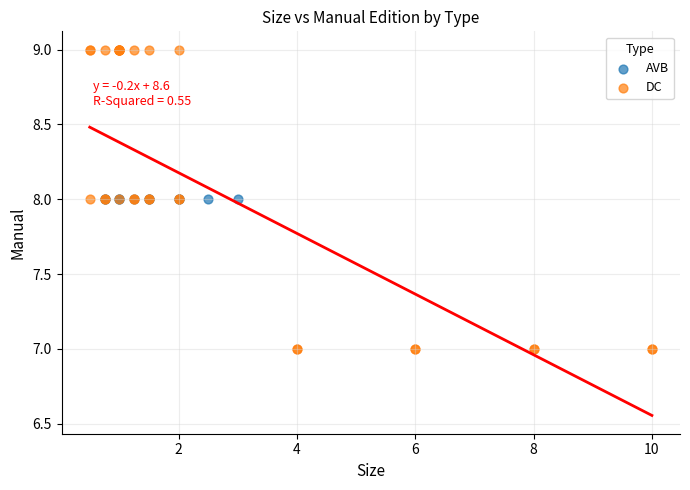

Which series contains the lowest Y value?

DC